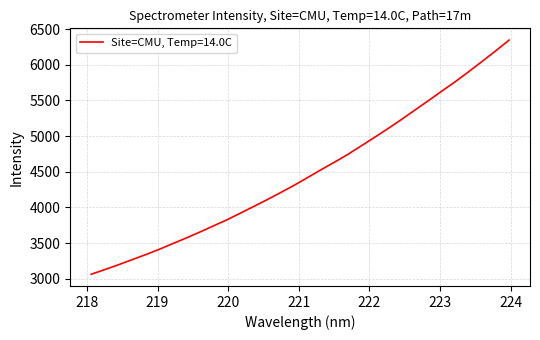

What is the smallest value displayed?

3061.9